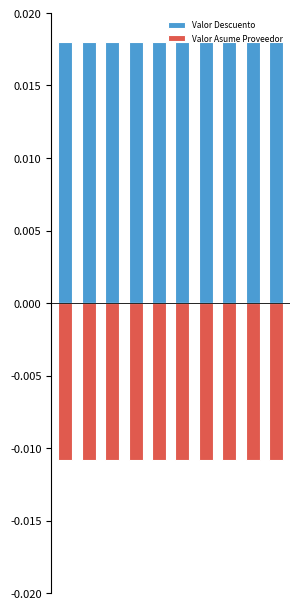

What is the sum of all Valor Asume Proveedor values?

-0.1